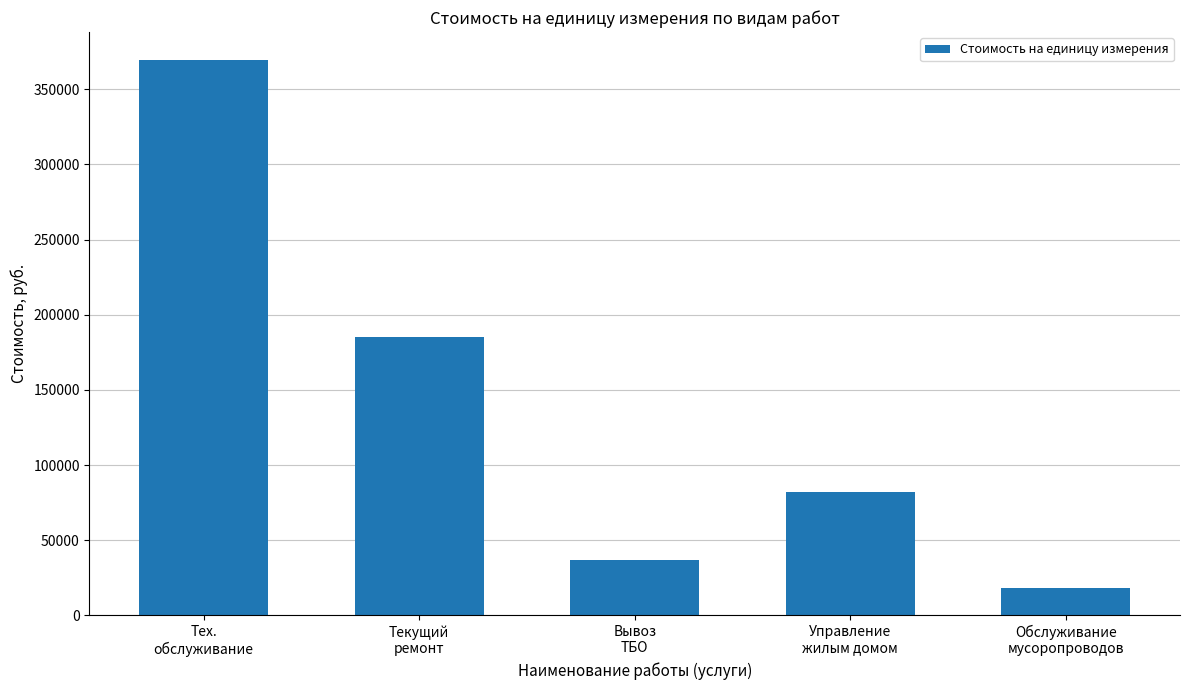

The chart shows a value of 3960.1 at Обслуживание
мусоропроводов. True or false?

False